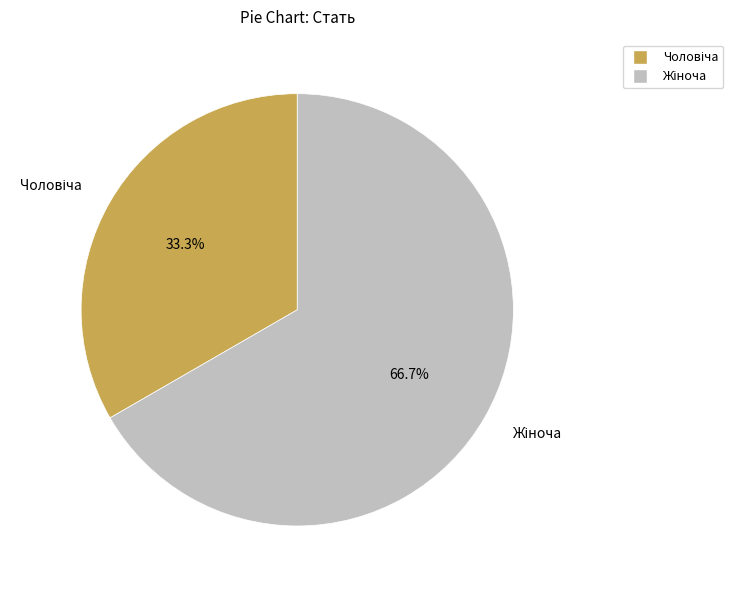

Is there any slice that represents more than half of the pie?

Yes